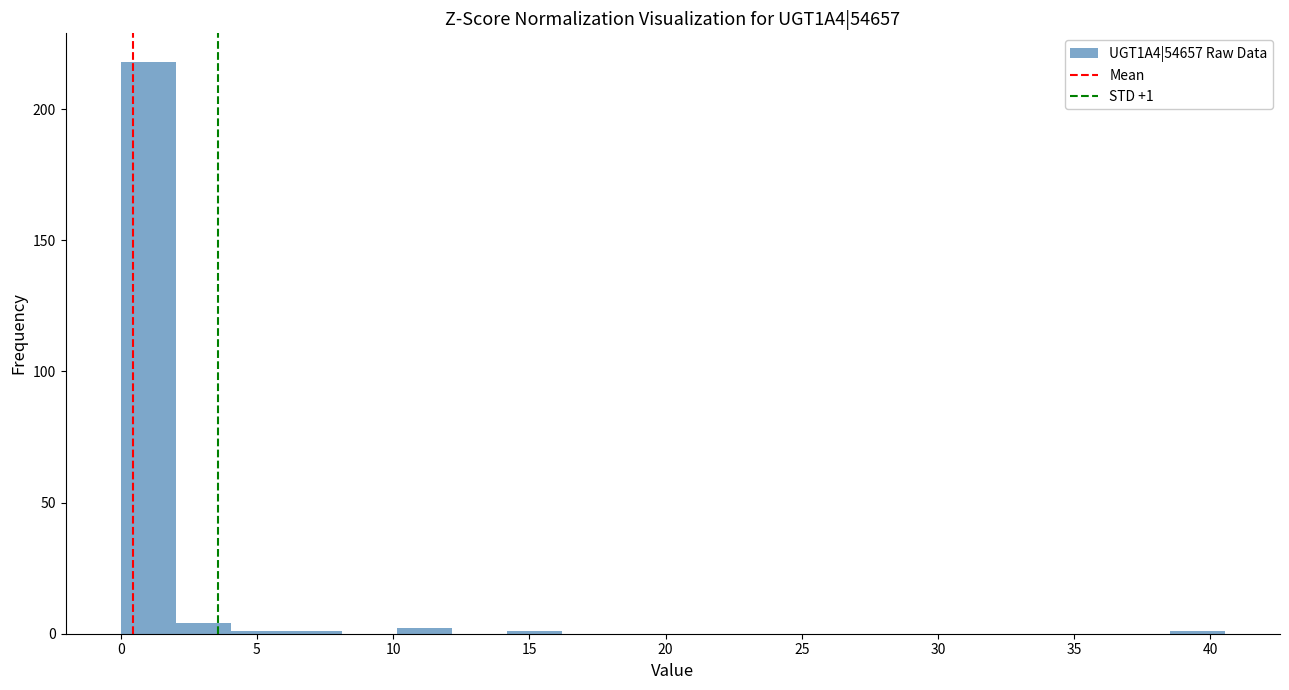

Over which range of the x-axis is the bar tallest?

0.0 to 2.0